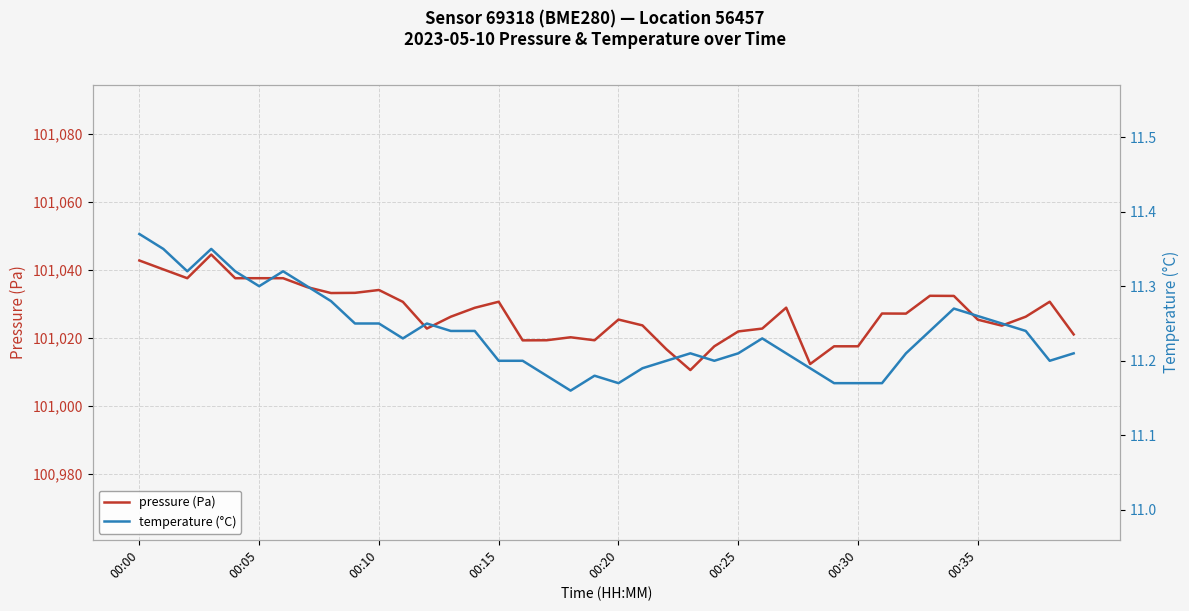

Rank the series by their average value, from lowest to highest.

temperature (°C), pressure (Pa)